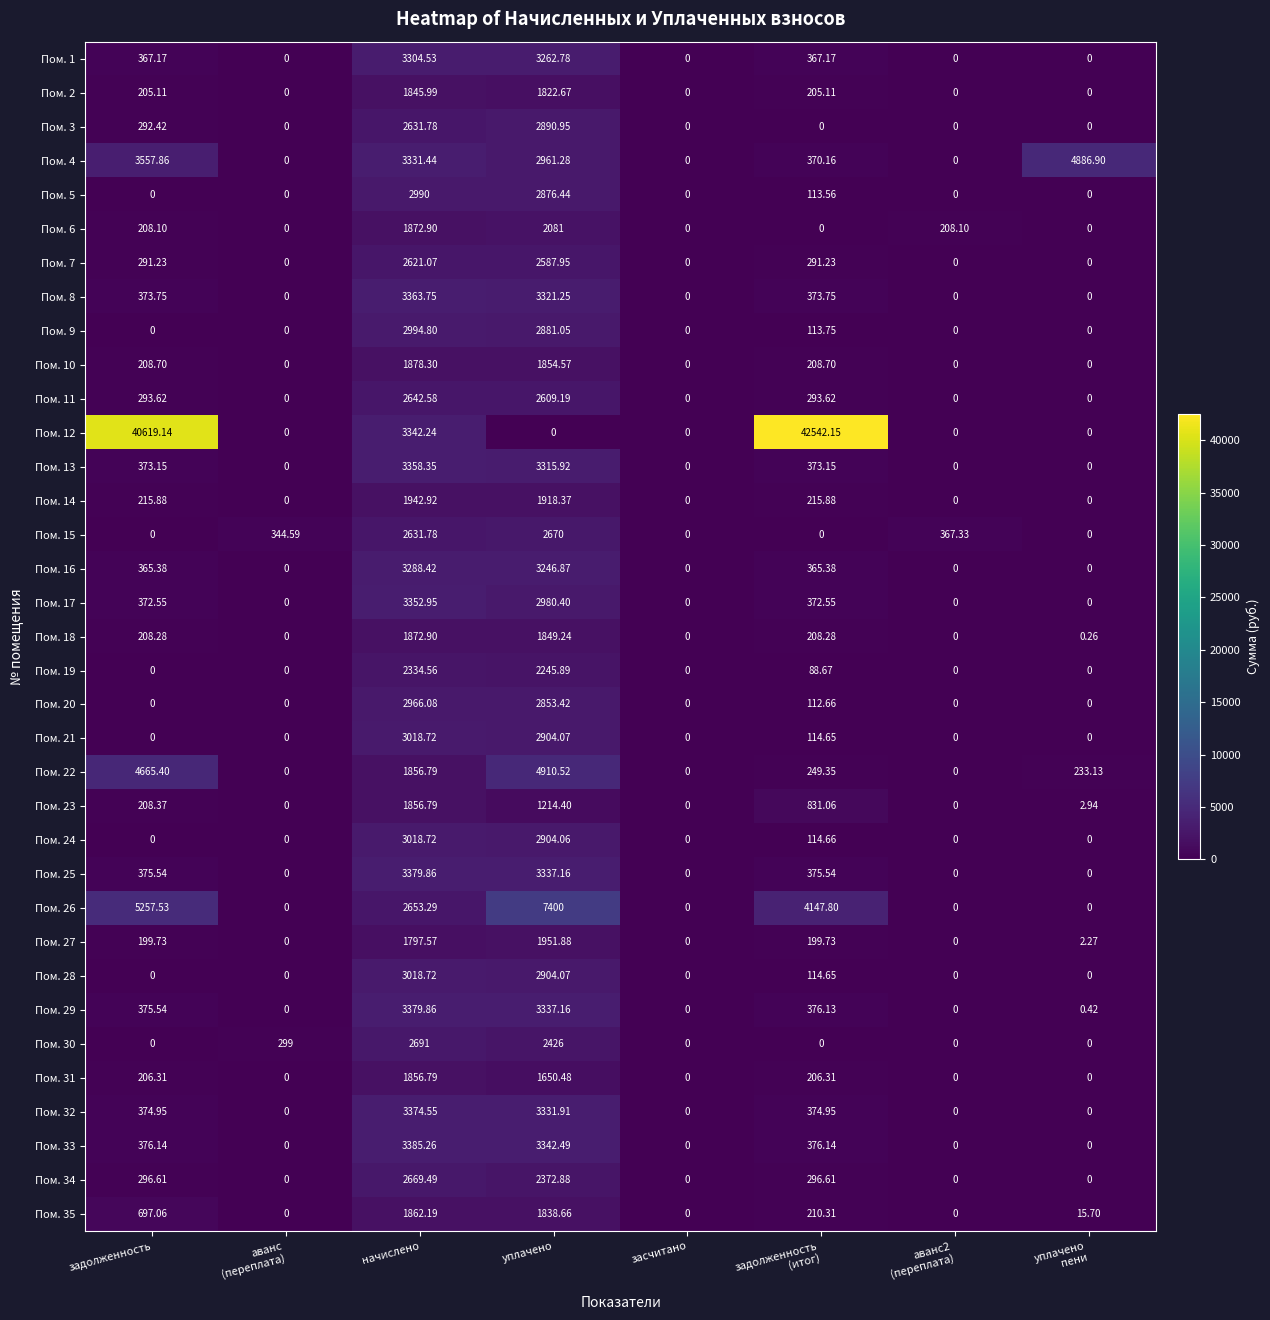

At which category is the sum across all series the highest?

уплачено